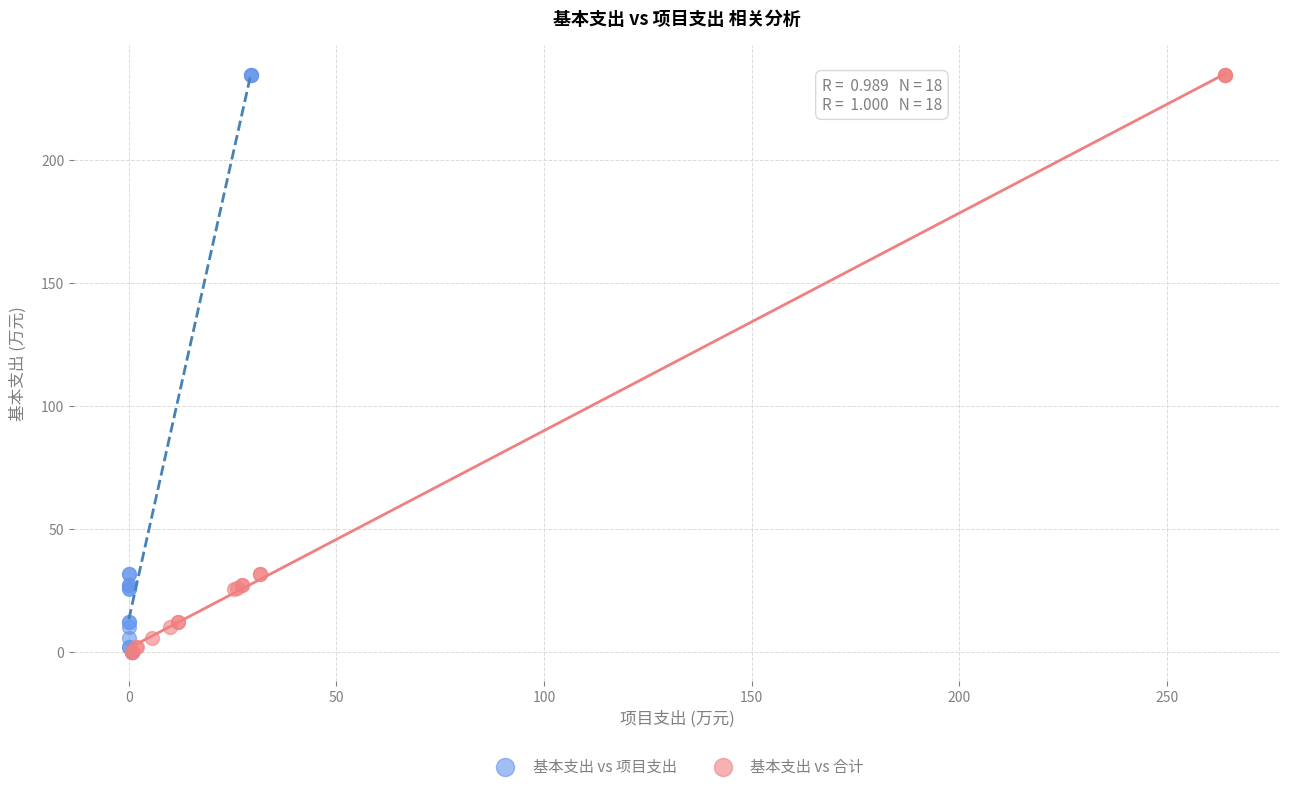

What are all the series names shown in the legend?

基本支出 vs 项目支出, 基本支出 vs 合计